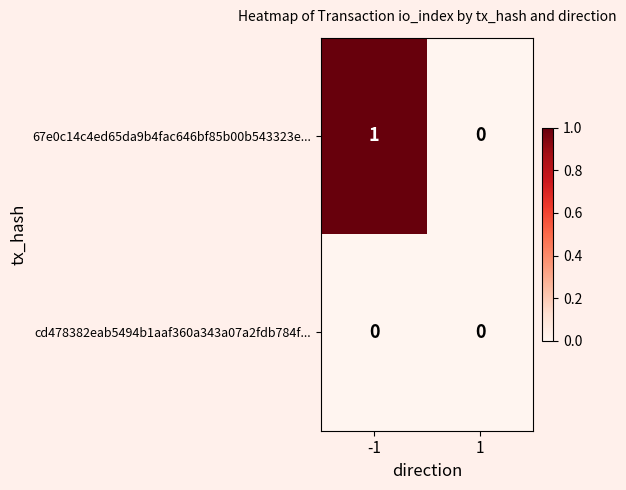

Reading left to right, transcribe all the data shown in this chart.

67e0c14c4ed65da9b4fac646bf85b00b543323e...: 1	0
cd478382eab5494b1aaf360a343a07a2fdb784f...: 0	0